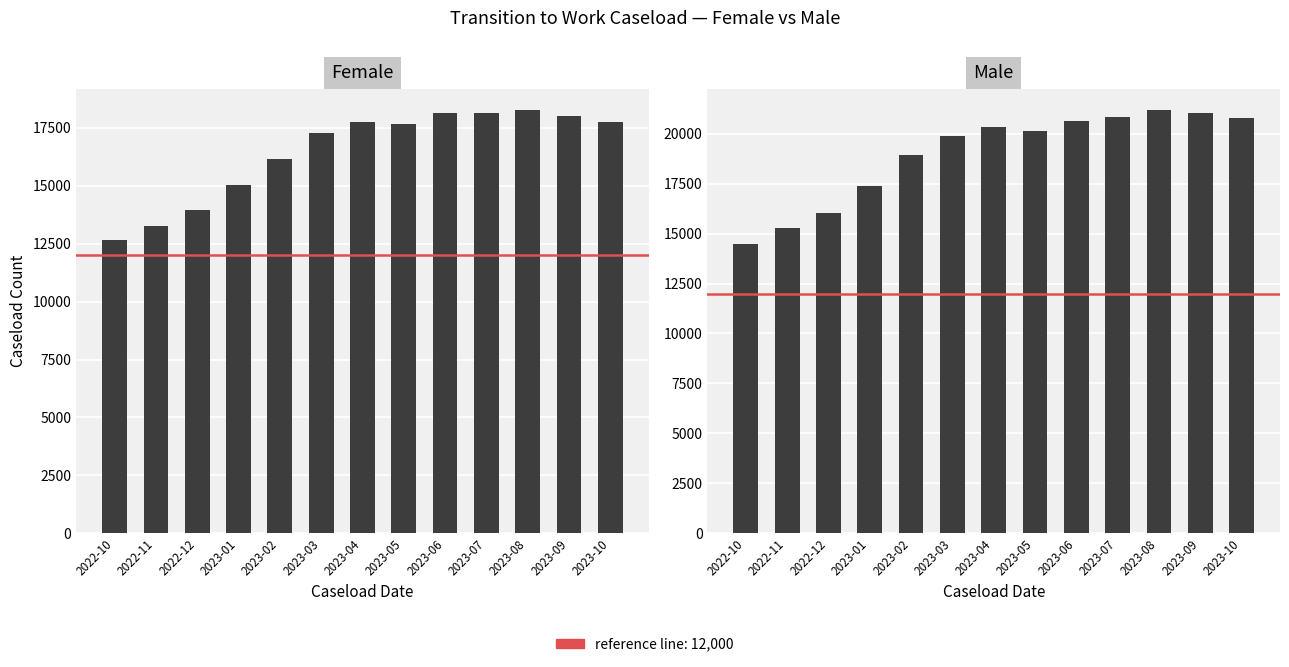

Read the Male value at 2023-03.

19905